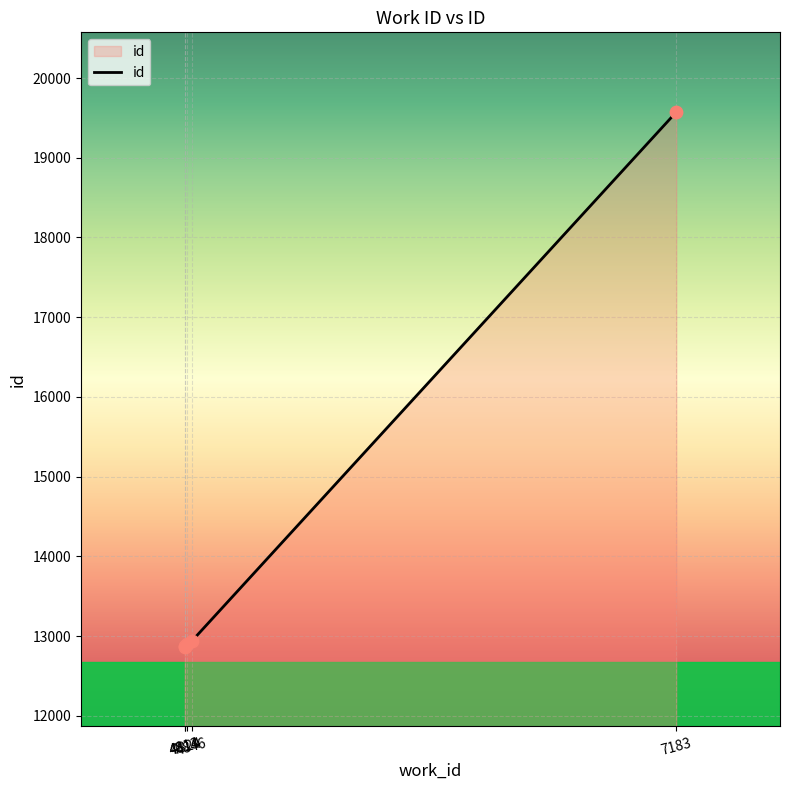

Approximately how many times larger is the value at 4813 compared to 4846?

1.0